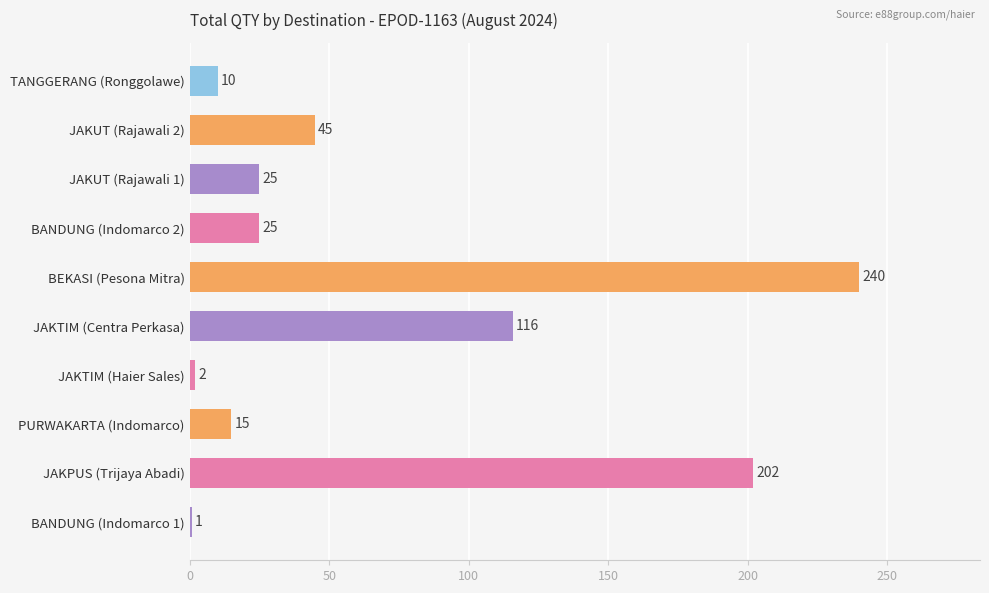

Which has a higher value, TANGGERANG (Ronggolawe) or JAKTIM (Haier Sales)?

TANGGERANG (Ronggolawe)